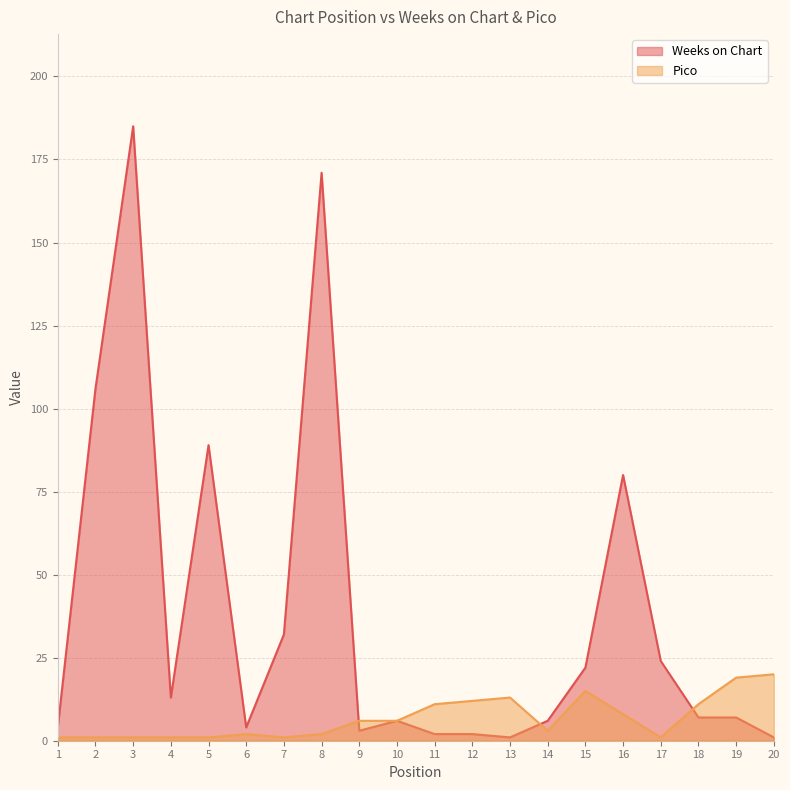

Reading left to right, what are all the values shown in this chart?

Weeks on Chart: 1=4	2=106	3=185	4=13	5=89	6=4	7=32	8=171	9=3	10=6	11=2	12=2	13=1	14=6	15=22	16=80	17=24	18=7	19=7	20=1
Pico: 1=1	2=1	3=1	4=1	5=1	6=2	7=1	8=2	9=6	10=6	11=11	12=12	13=13	14=3	15=15	16=8	17=1	18=11	19=19	20=20